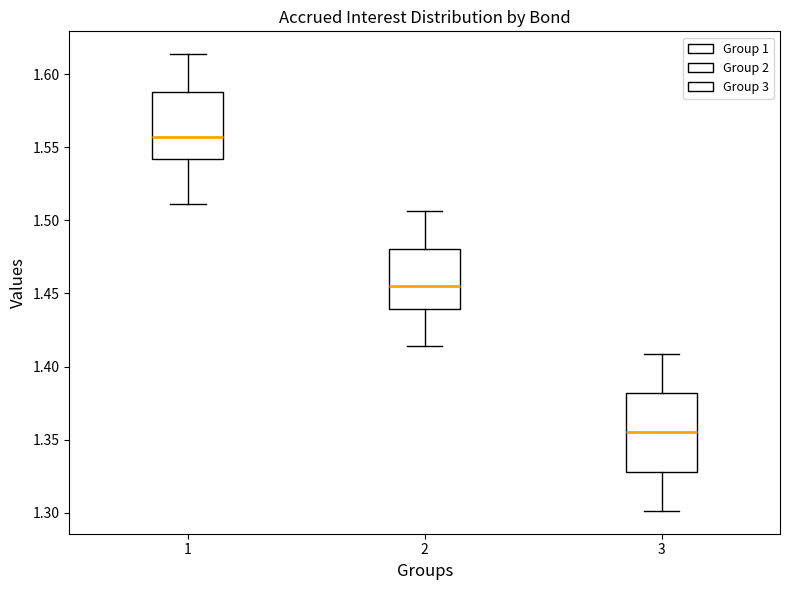

Reading left to right, transcribe this box plot: for each box, give where its median line is, the range the box spans, and where its two whiskers end, as read against the y-axis. The values are not printed on the chart, so give them approximately, as read against the axis.

1: median 1.555, box 1.540 to 1.590, whiskers 1.510 to 1.615
2: median 1.455, box 1.440 to 1.480, whiskers 1.415 to 1.505
3: median 1.355, box 1.330 to 1.380, whiskers 1.300 to 1.410